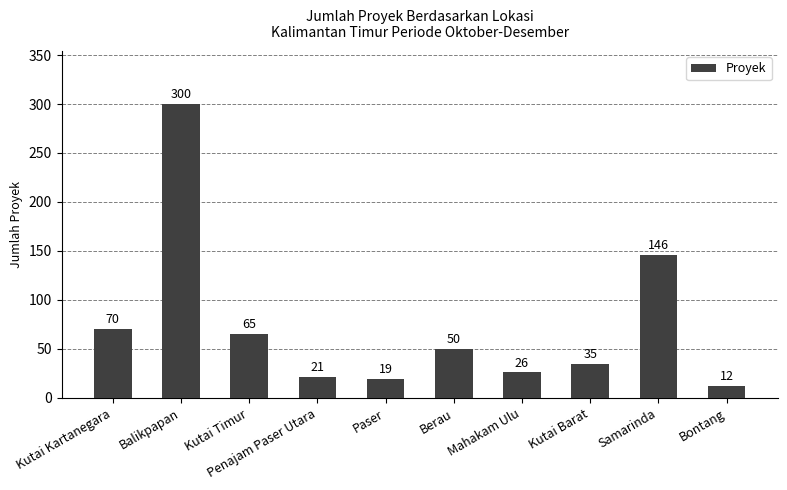

What is the sum of the values at Bontang and Samarinda?

158